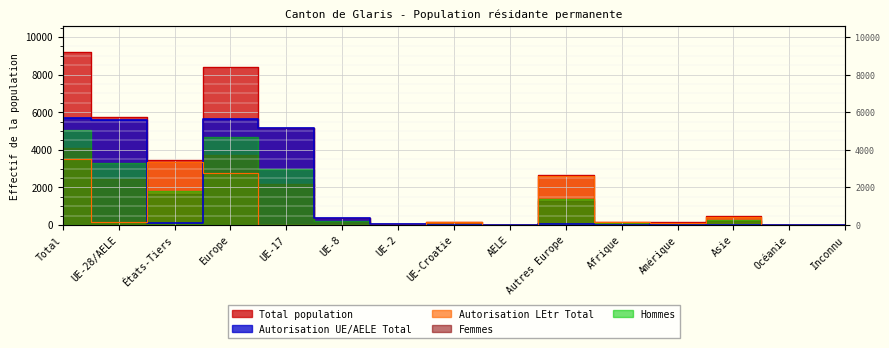

True or false: Total population and Autorisation LEtr Total intersect in this chart.

False